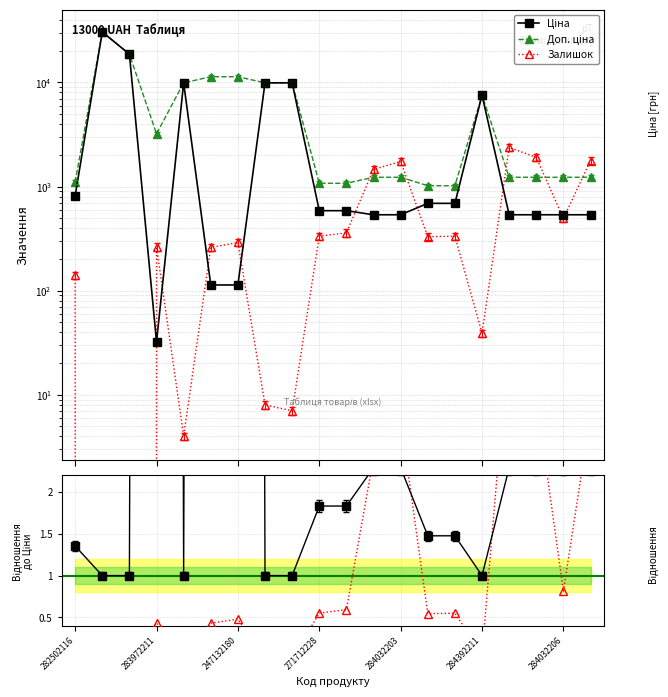

Between 271712228 and 247132180, which is larger?

271712228